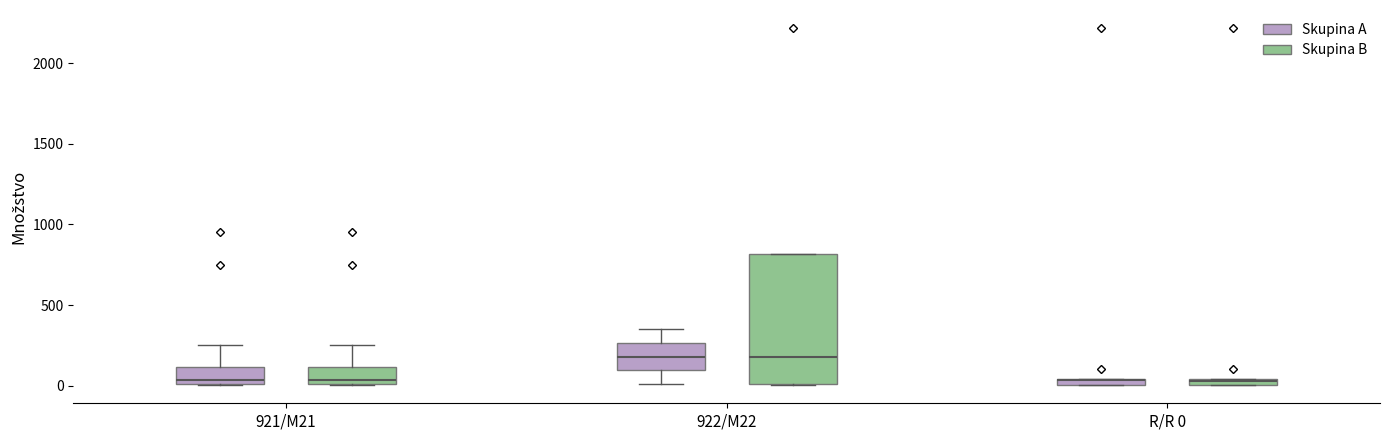

Which box is the tallest, from its lower edge to its upper edge?

922/M22 (Skupina B)